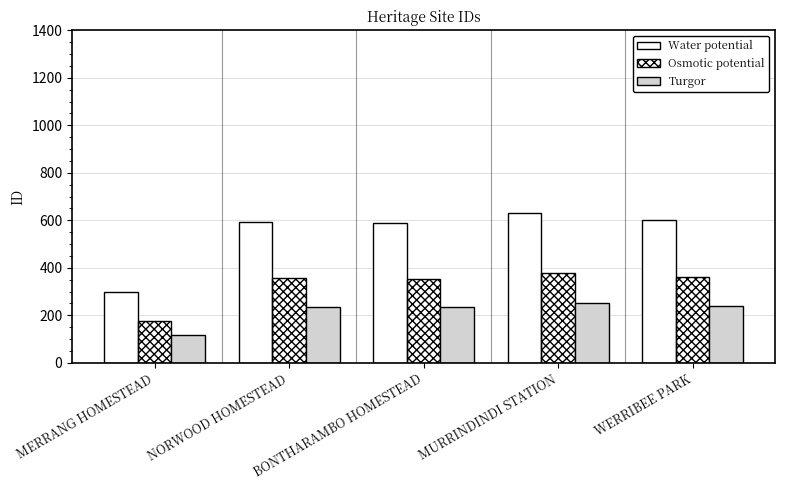

What position from the left is WERRIBEE PARK?

5